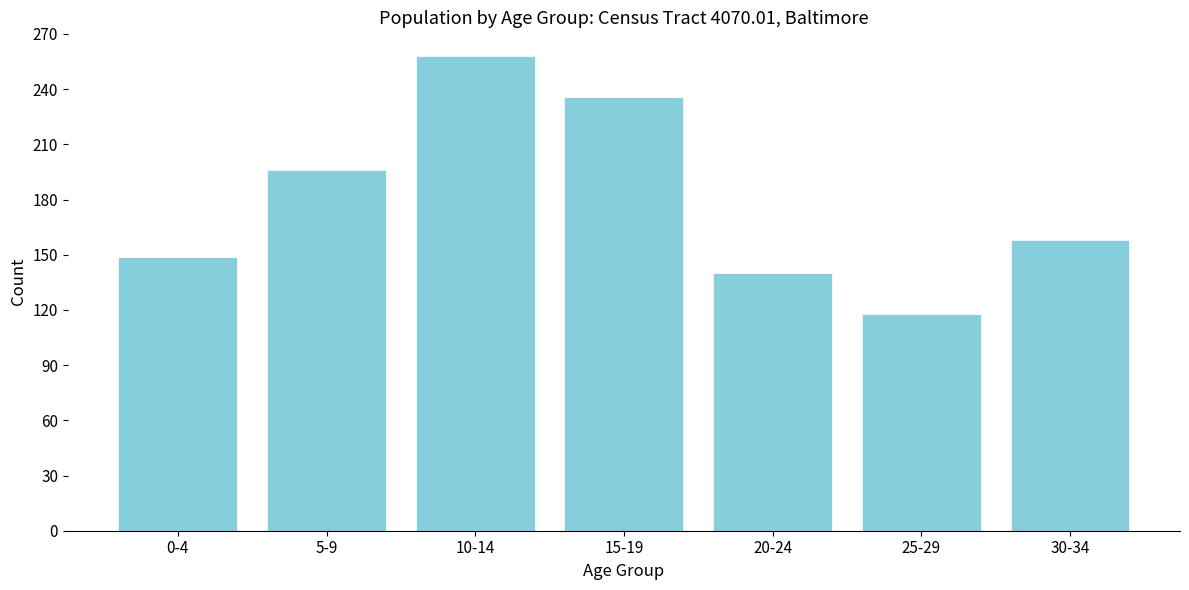

Reading left to right, extract all data points from this chart.

0-4=149	5-9=196	10-14=258	15-19=236	20-24=140	25-29=118	30-34=158